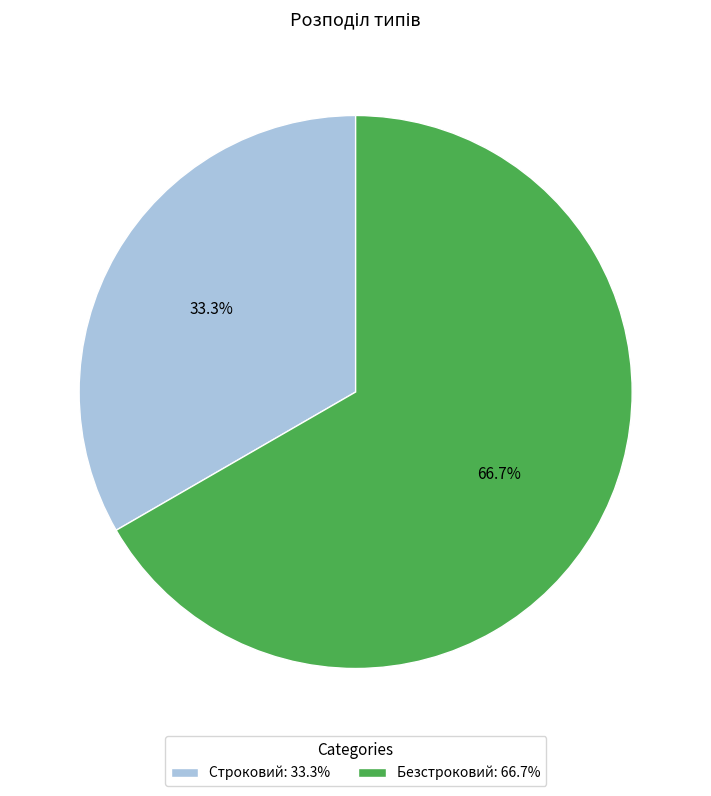

How many slices are in this pie chart?

2